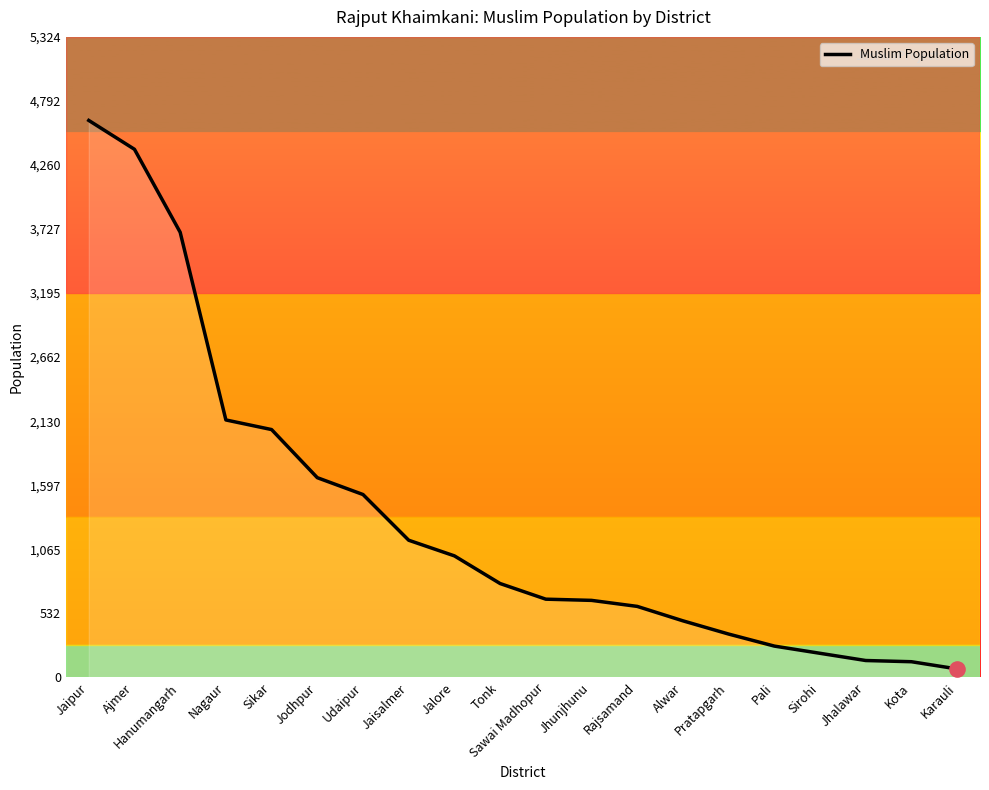

What is the change in value from Rajsamand to Sirohi?

-390